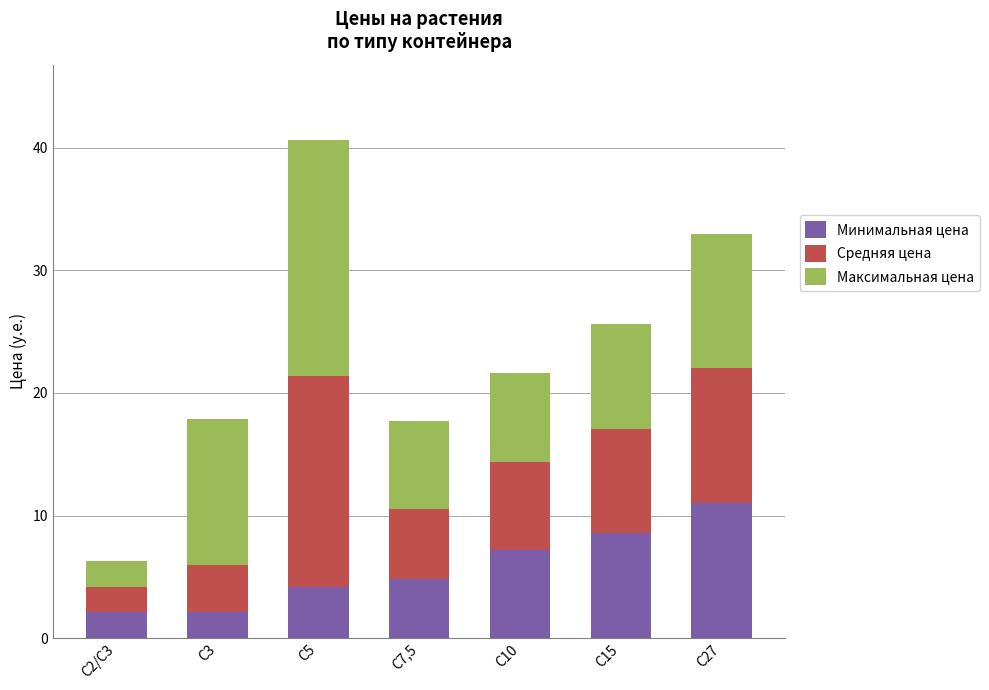

What are all the series names shown in the legend?

Минимальная цена, Средняя цена, Максимальная цена